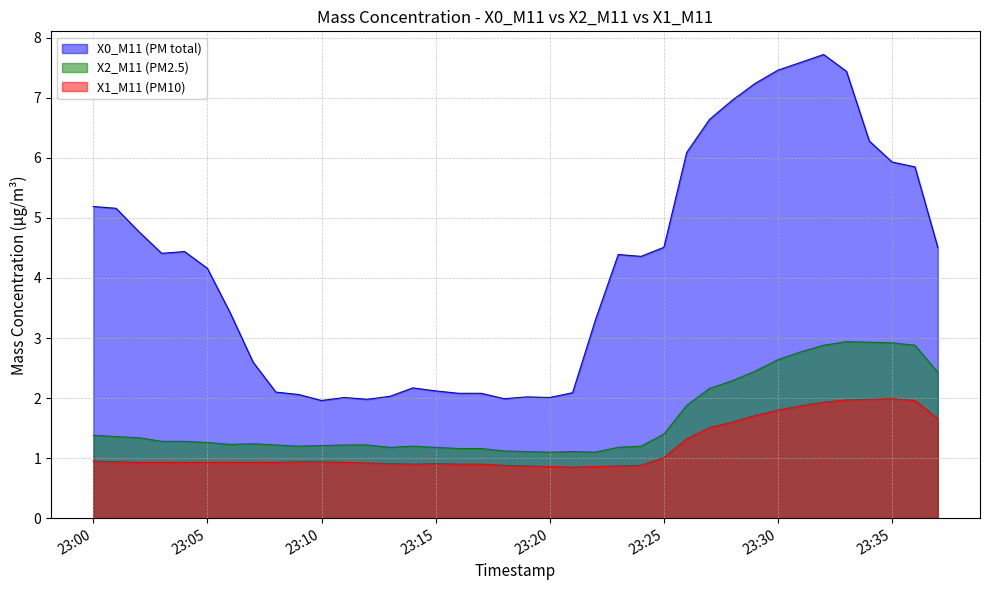

What is the minimum value shown in the chart?

0.8